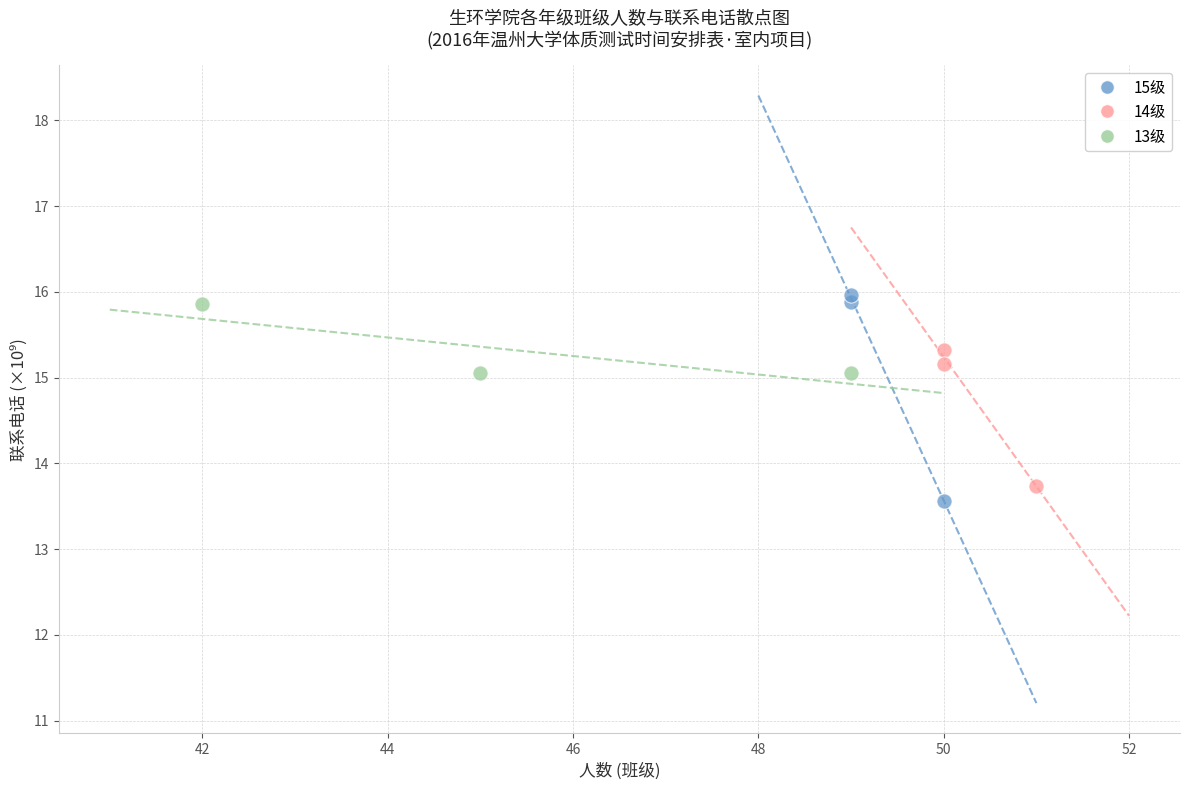

Which series has the widest spread of Y values?

15级